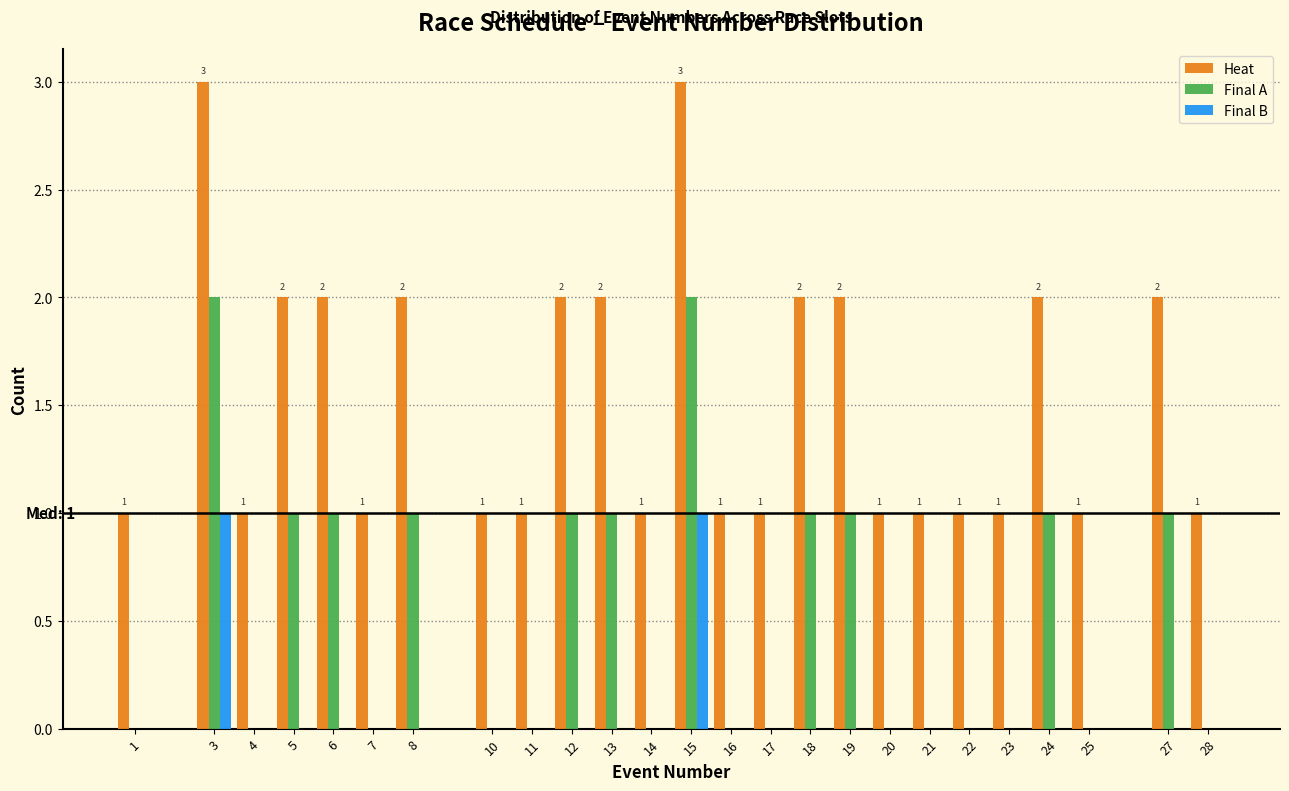

What is the maximum value shown in the chart?

3